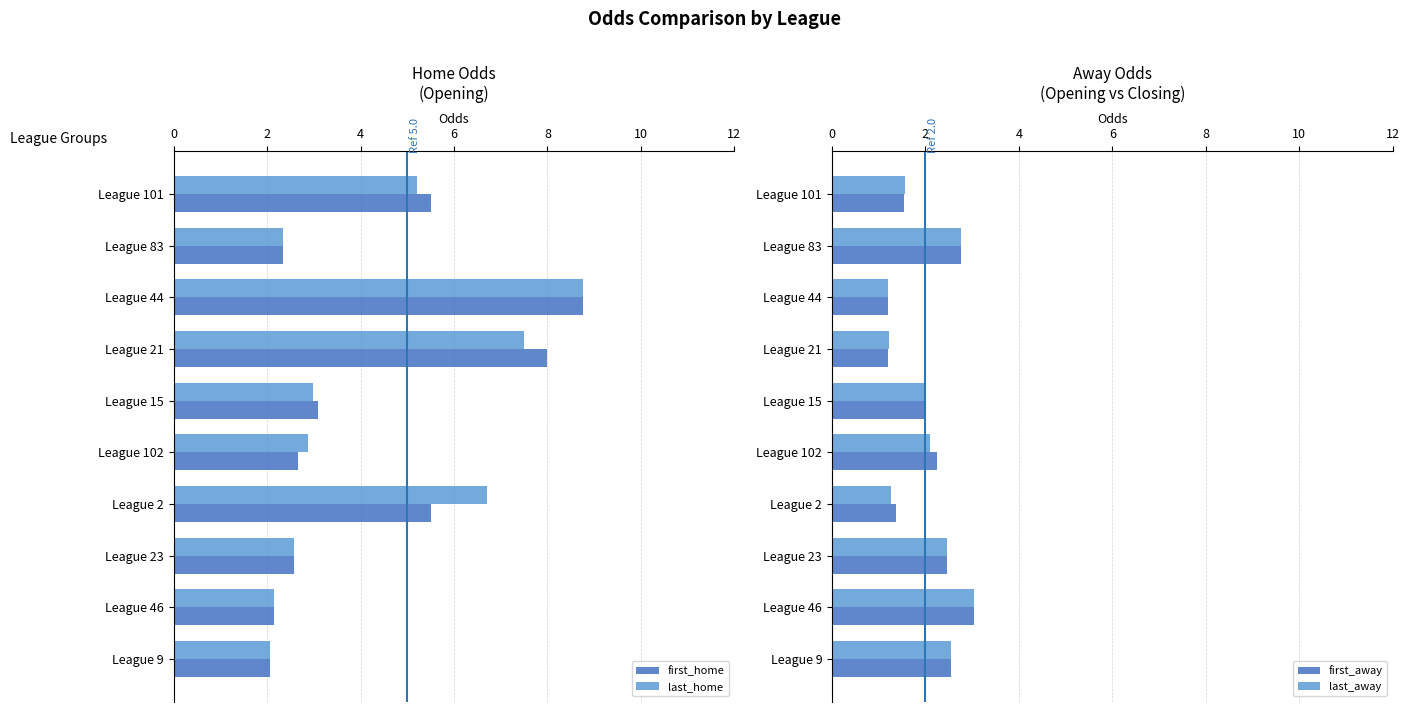

Count the number of categories in the chart.

10